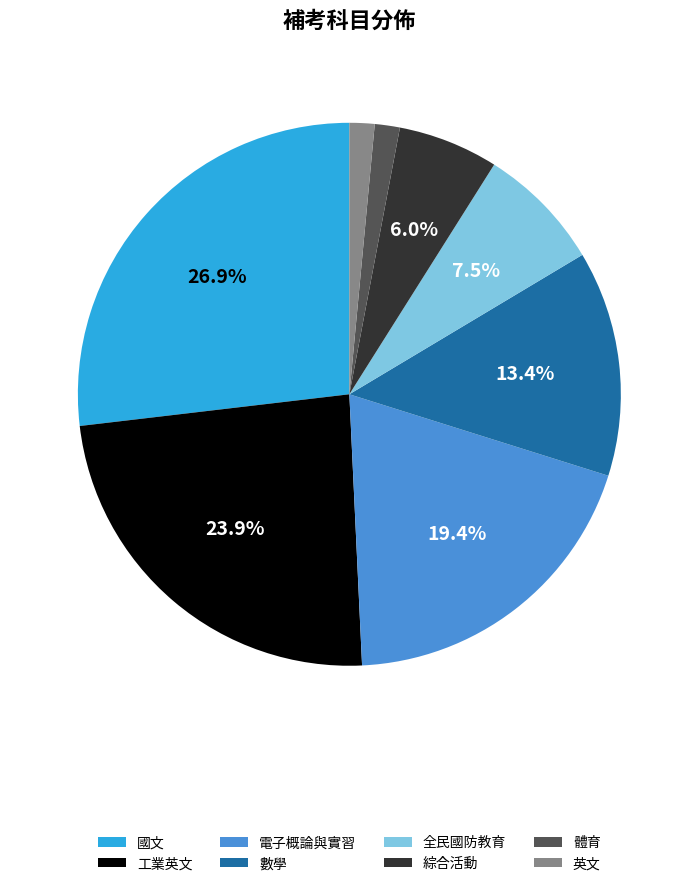

Which slice is the largest?

國文